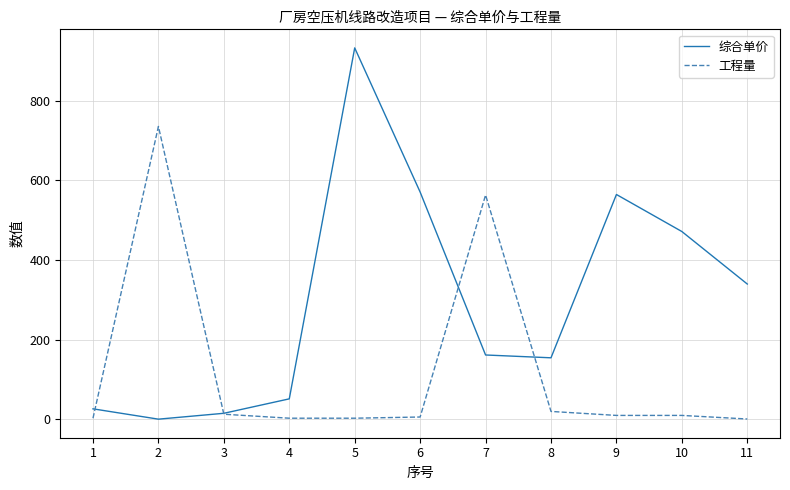

At which category does the chart reach its peak across all series?

5